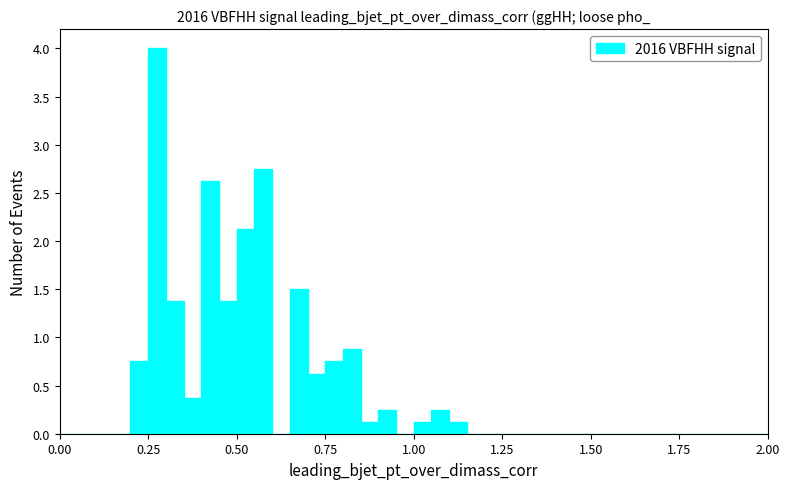

Around what value on the x-axis is the tallest bar? Give the approximate position of its centre, as read against the axis.

0.30